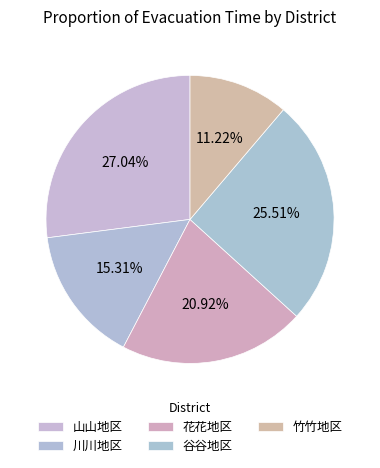

Rank the categories by value from lowest to highest.

竹竹地区, 川川地区, 花花地区, 谷谷地区, 山山地区